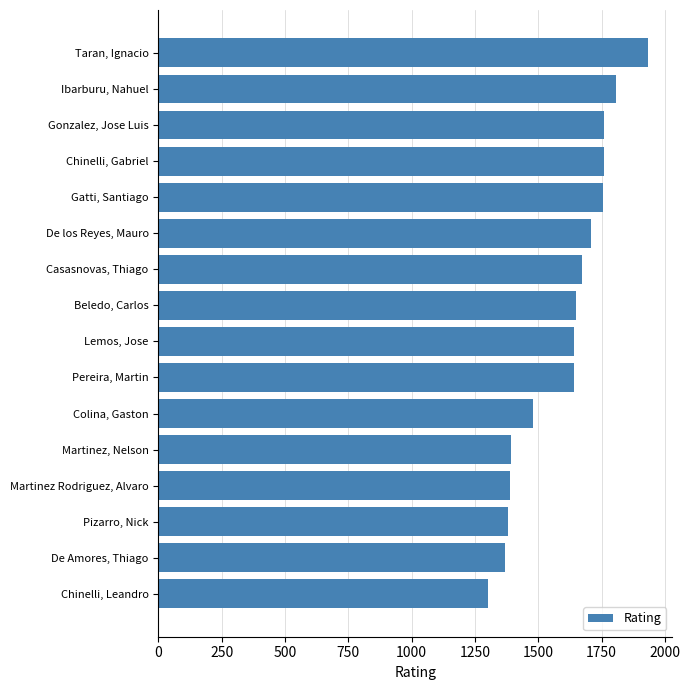

What is the ratio of the value at Gatti, Santiago to the value at Martinez Rodriguez, Alvaro?

1.3